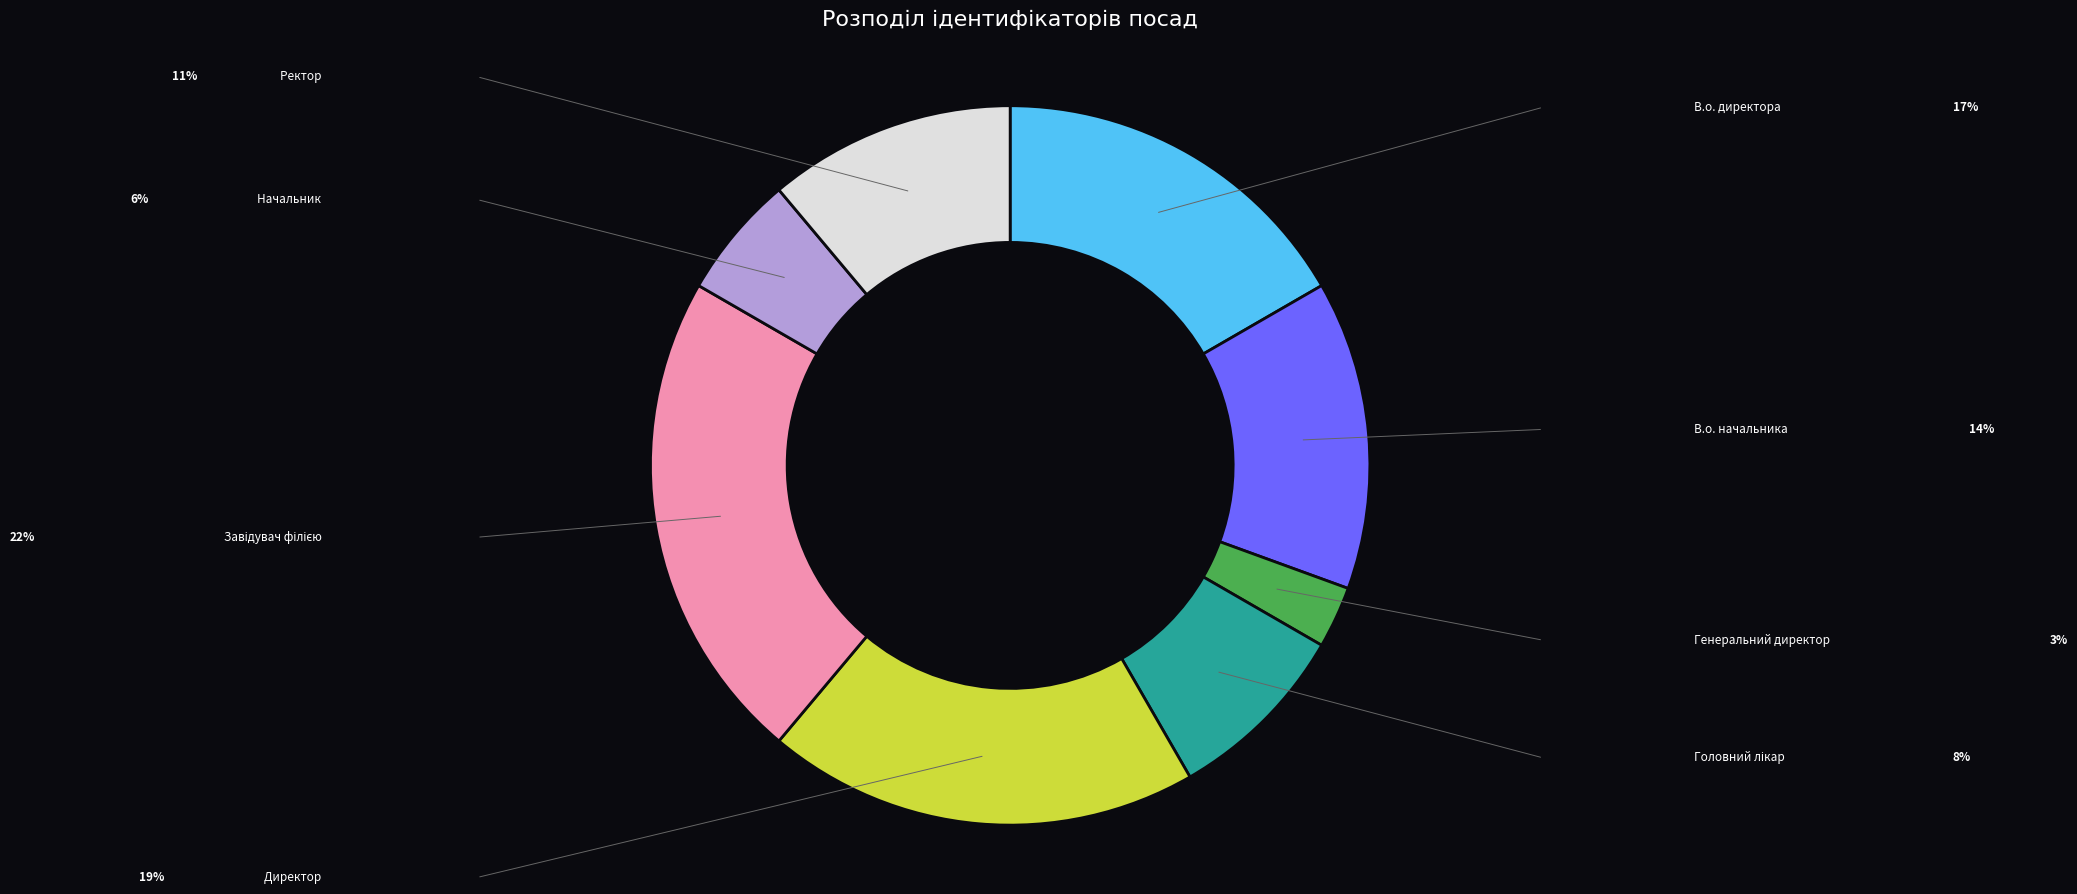

Which category has the smallest portion of the pie?

Генеральний директор